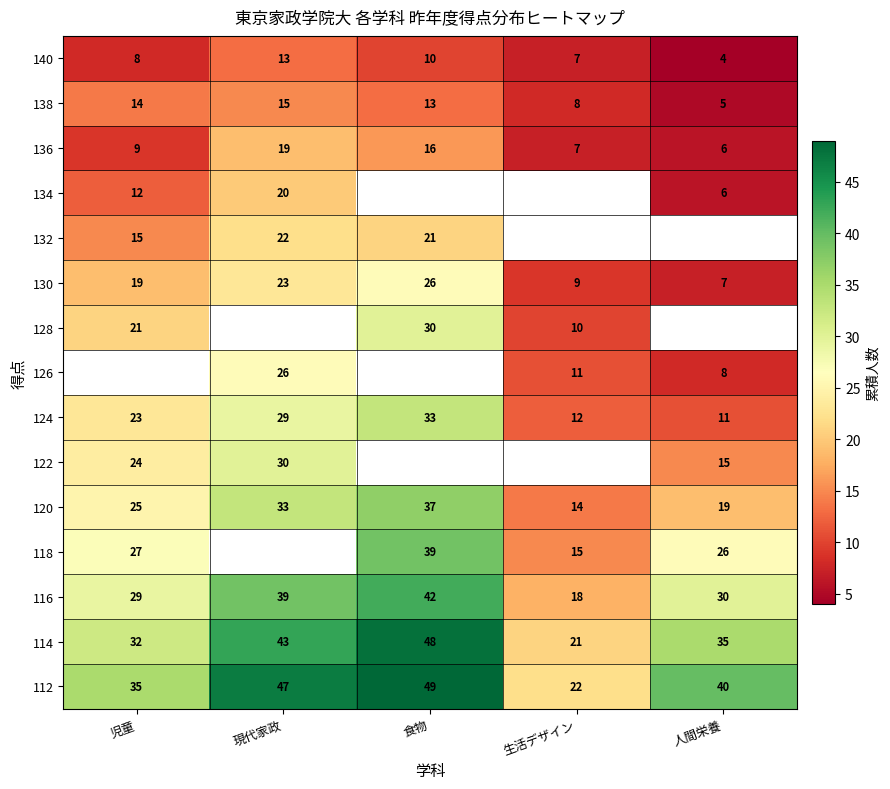

At how many categories does at least one series exceed 7?

5